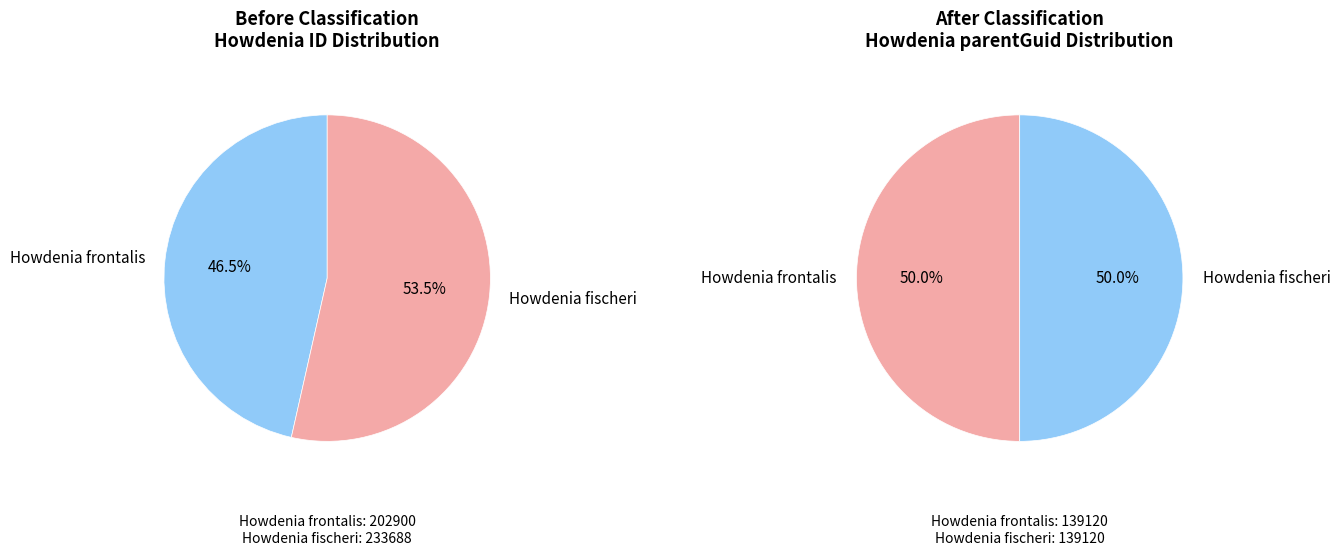

Does any single category account for the majority?

Yes